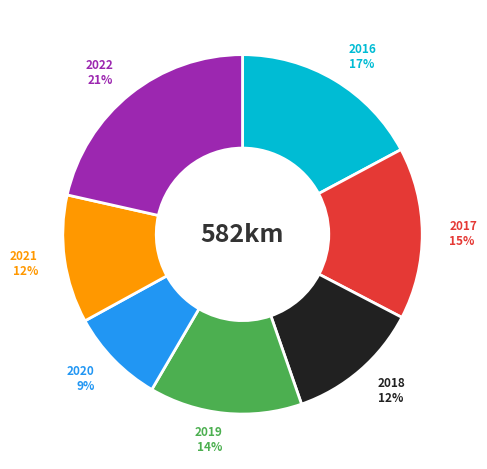

Which category has the smallest portion of the pie?

2020